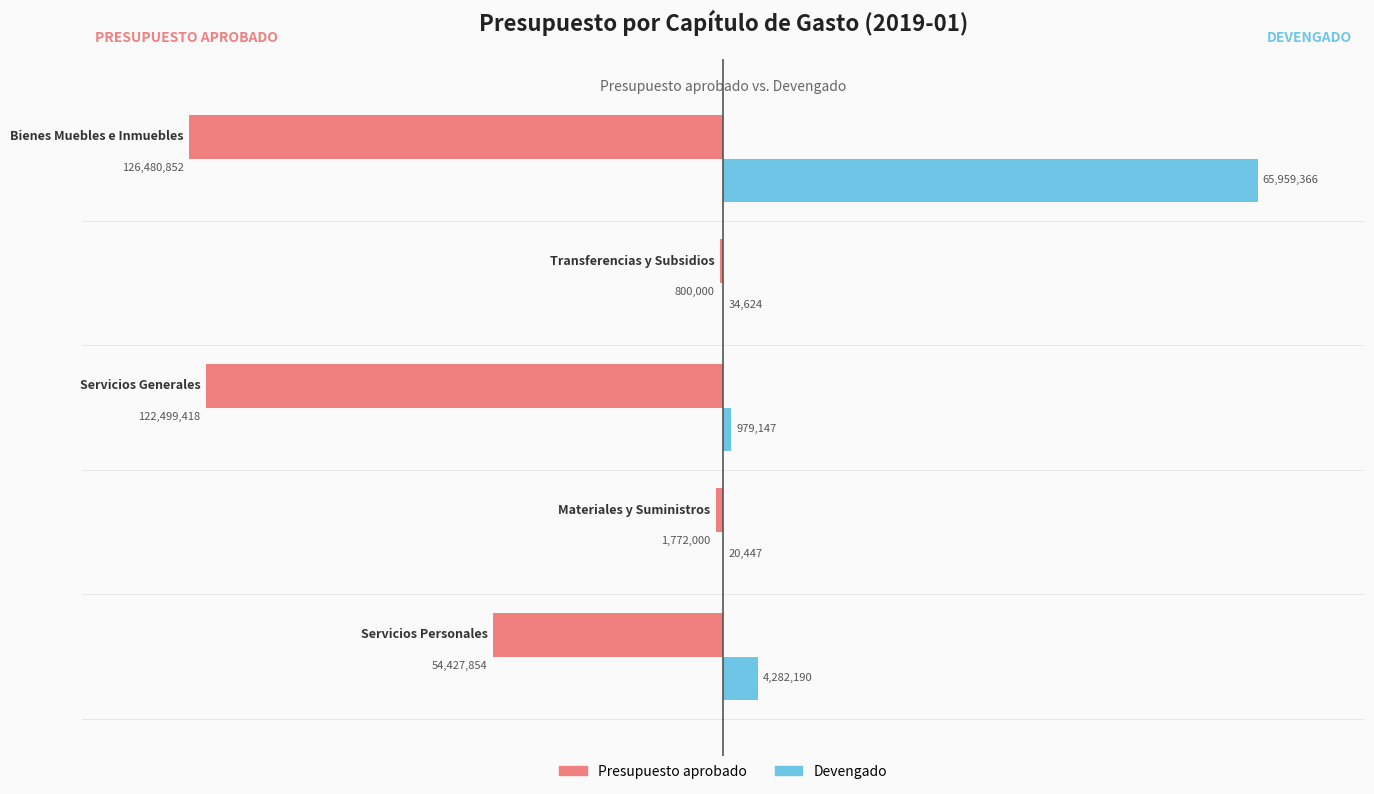

What are all the series names shown in the legend?

Presupuesto aprobado, Devengado